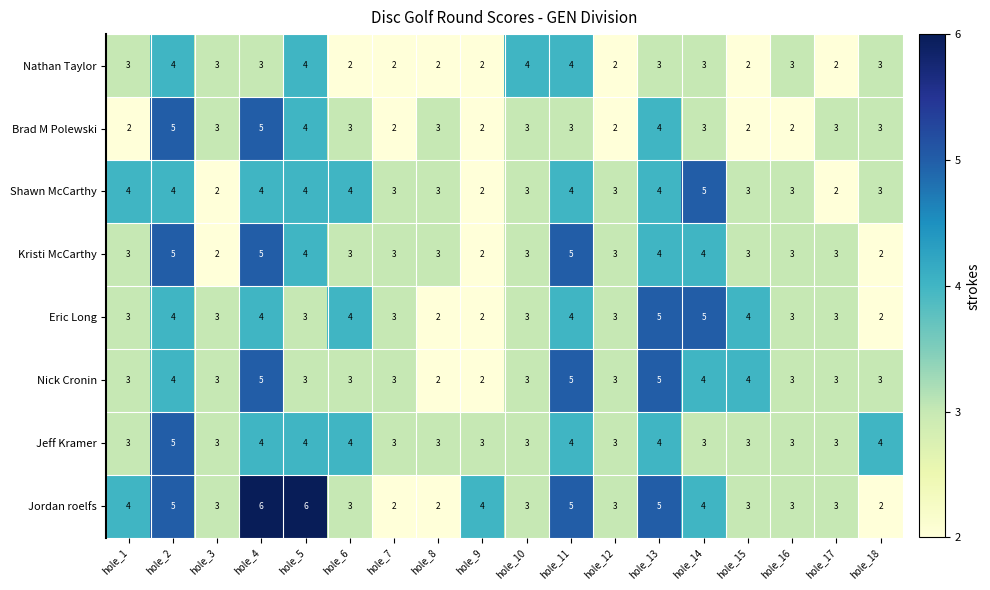

Which series has the widest spread of values?

Jordan roelfs